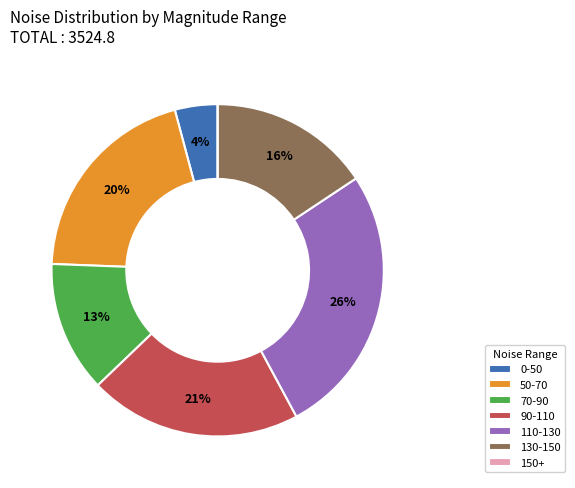

The 90-110 slice represents 31% of the pie. True or false?

False